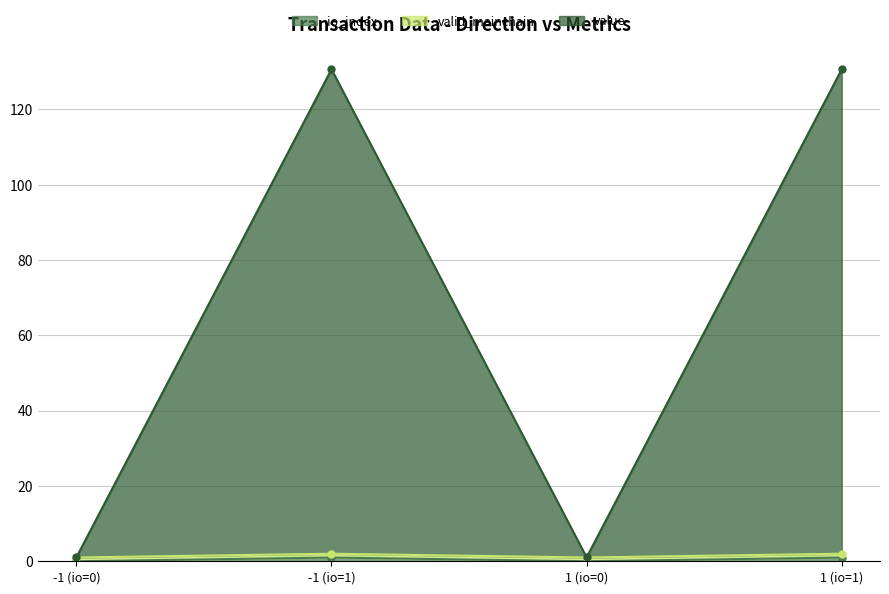

What is the sum of all value values?

6